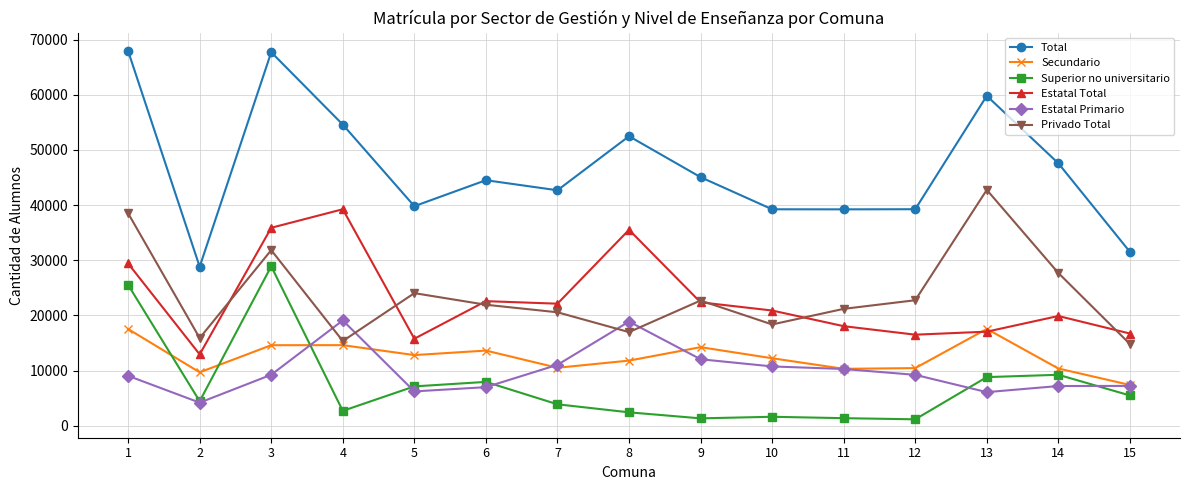

What are all the series names shown in the legend?

Total, Secundario, Superior no universitario, Estatal Total, Estatal Primario, Privado Total